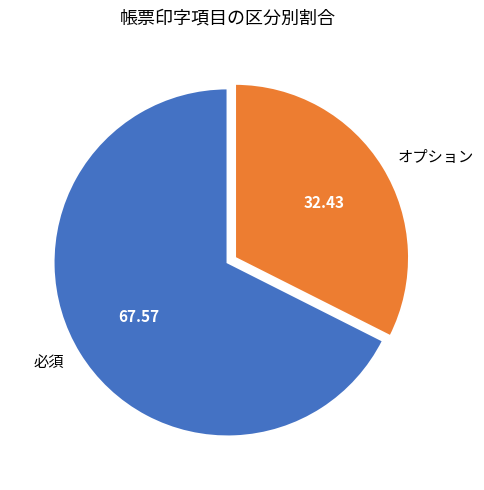

Combined, do 必須 and オプション account for over 50%?

Yes